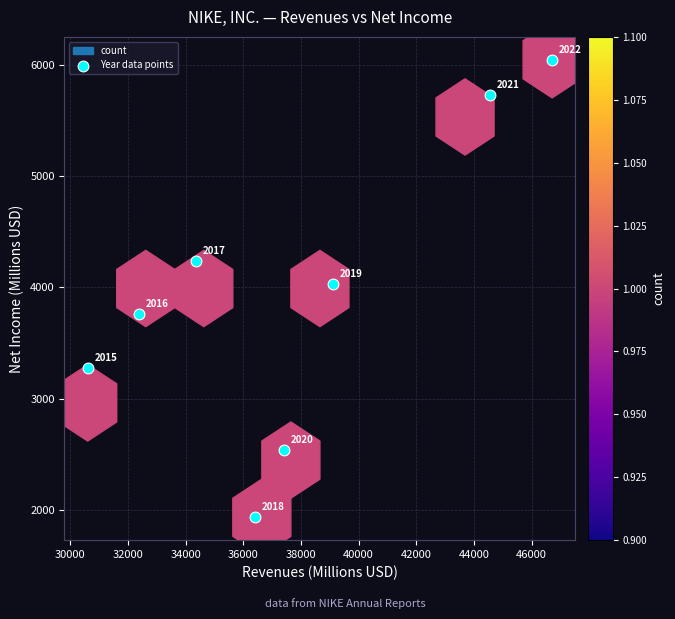

What is the average Y value?

3943